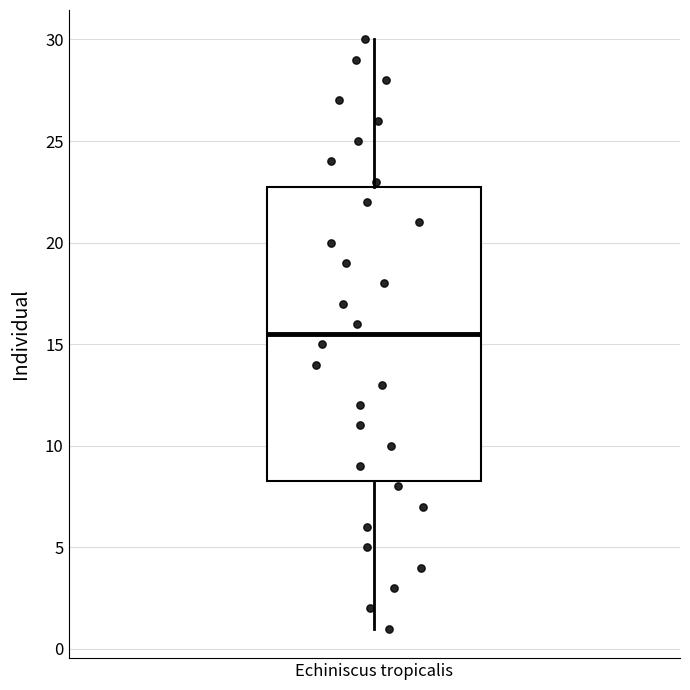

Read this box plot against the y-axis: the position of the median line, the range covered by the box, and the ends of both whiskers. The values are not printed on the chart, so give them approximately, as read against the axis.

median 15.5, box 8.5 to 23.0, whiskers 1.0 to 30.0